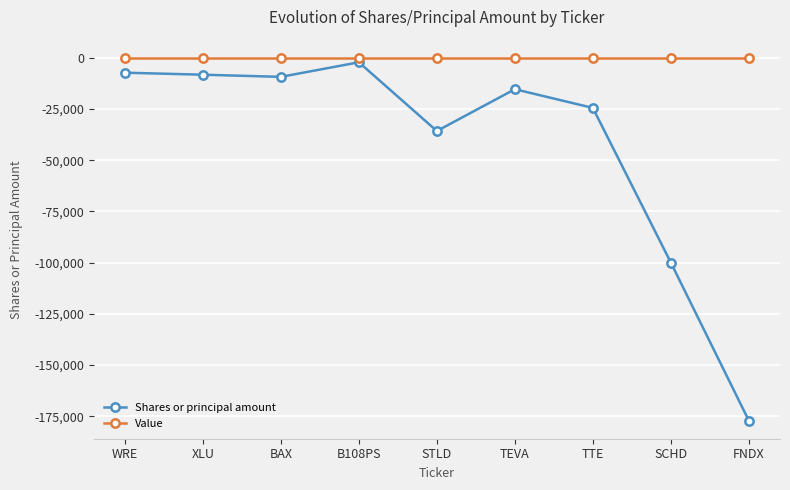

True or false: Value has a value of 0 at BAX.

True